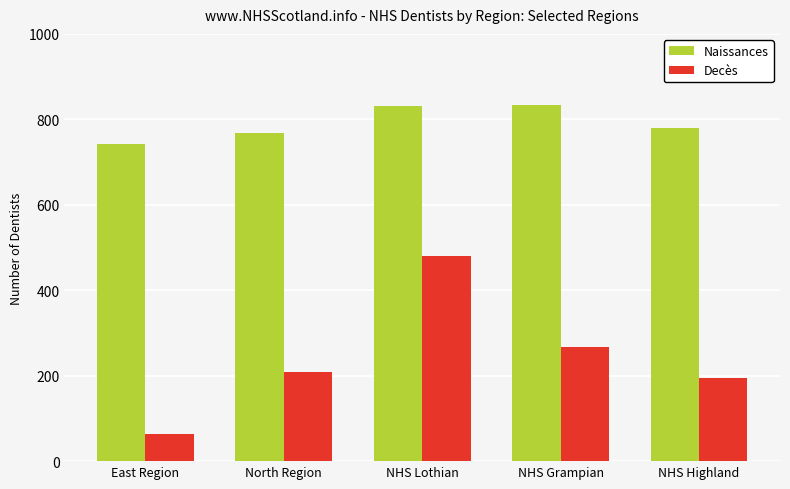

Which series has the largest range (max minus min)?

Decès